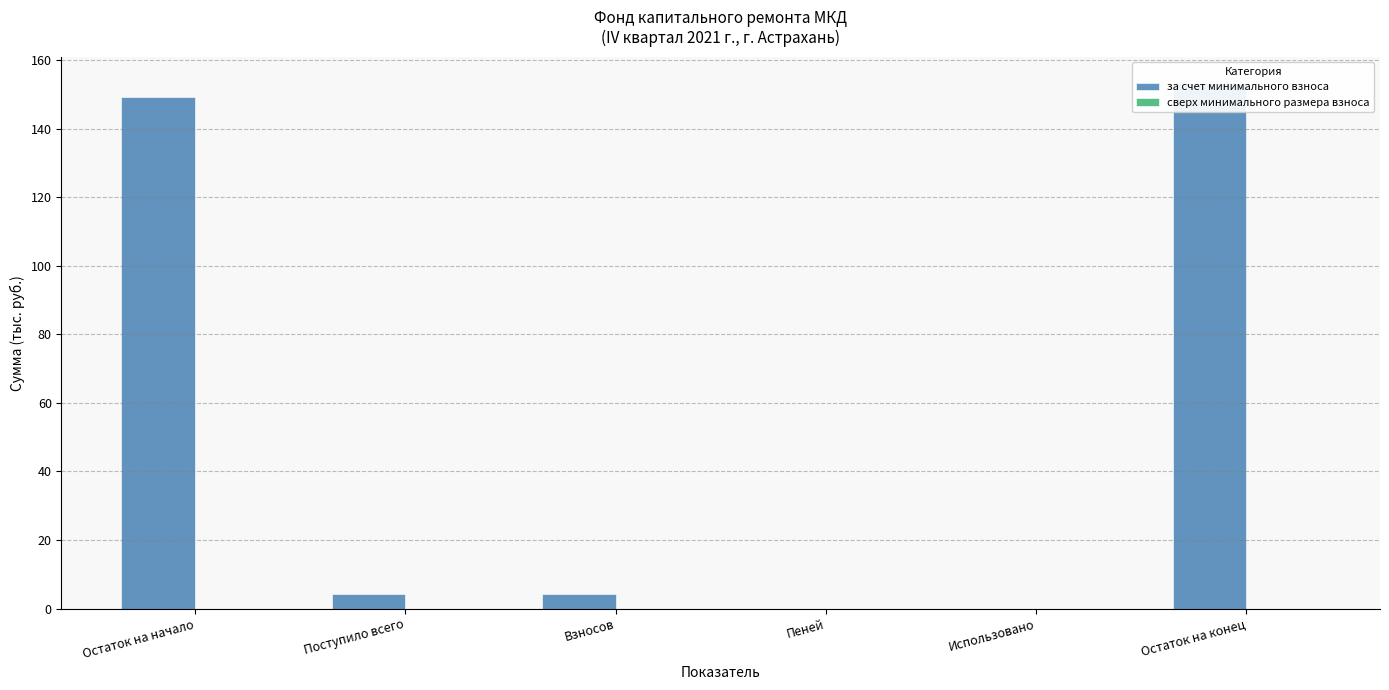

How many bars are there in total?

12